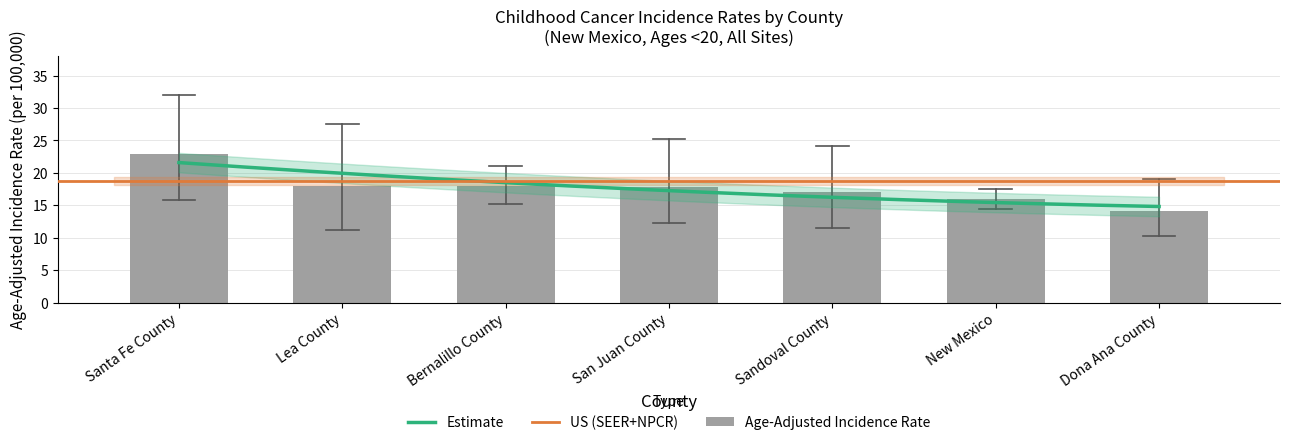

What position from the right is Sandoval County?

3